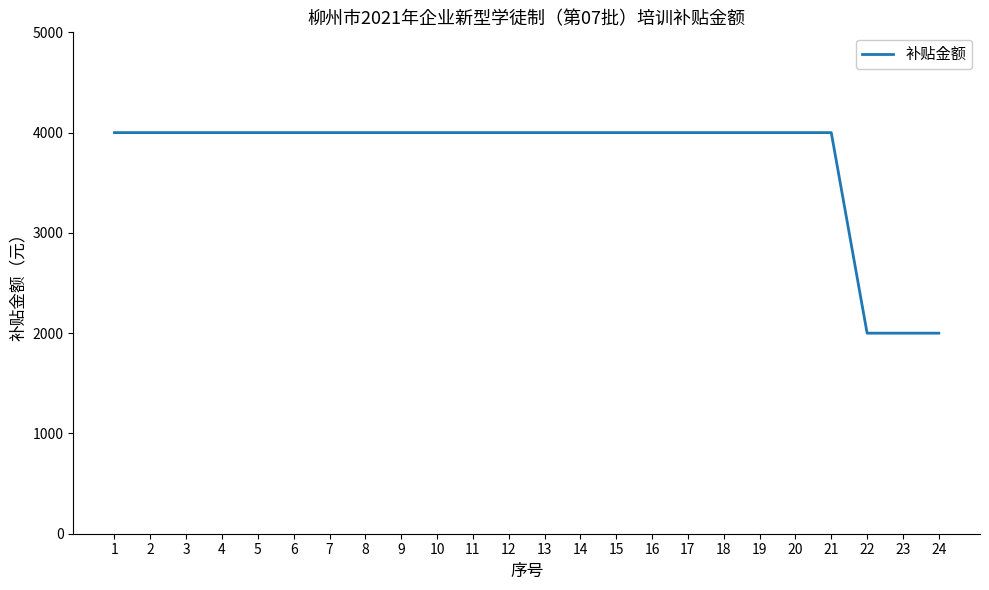

What is the difference between the maximum and minimum values?

2000